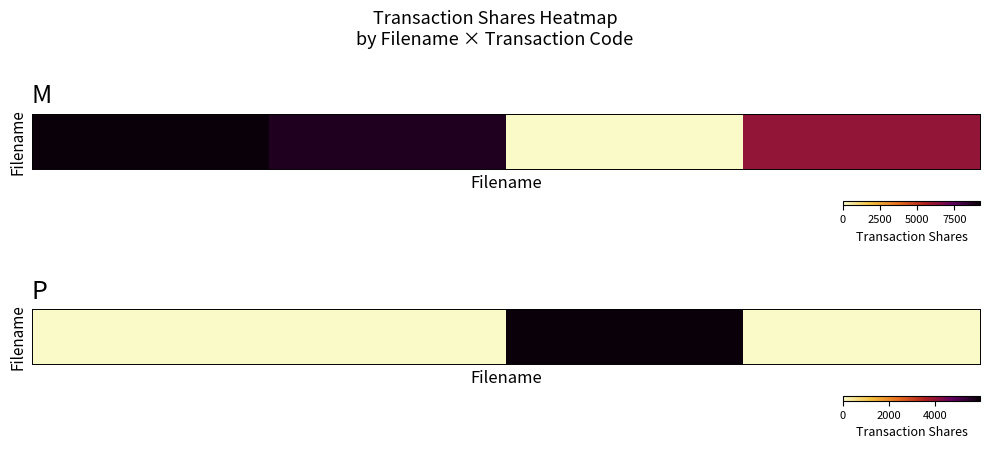

How many data points does each series have?

4